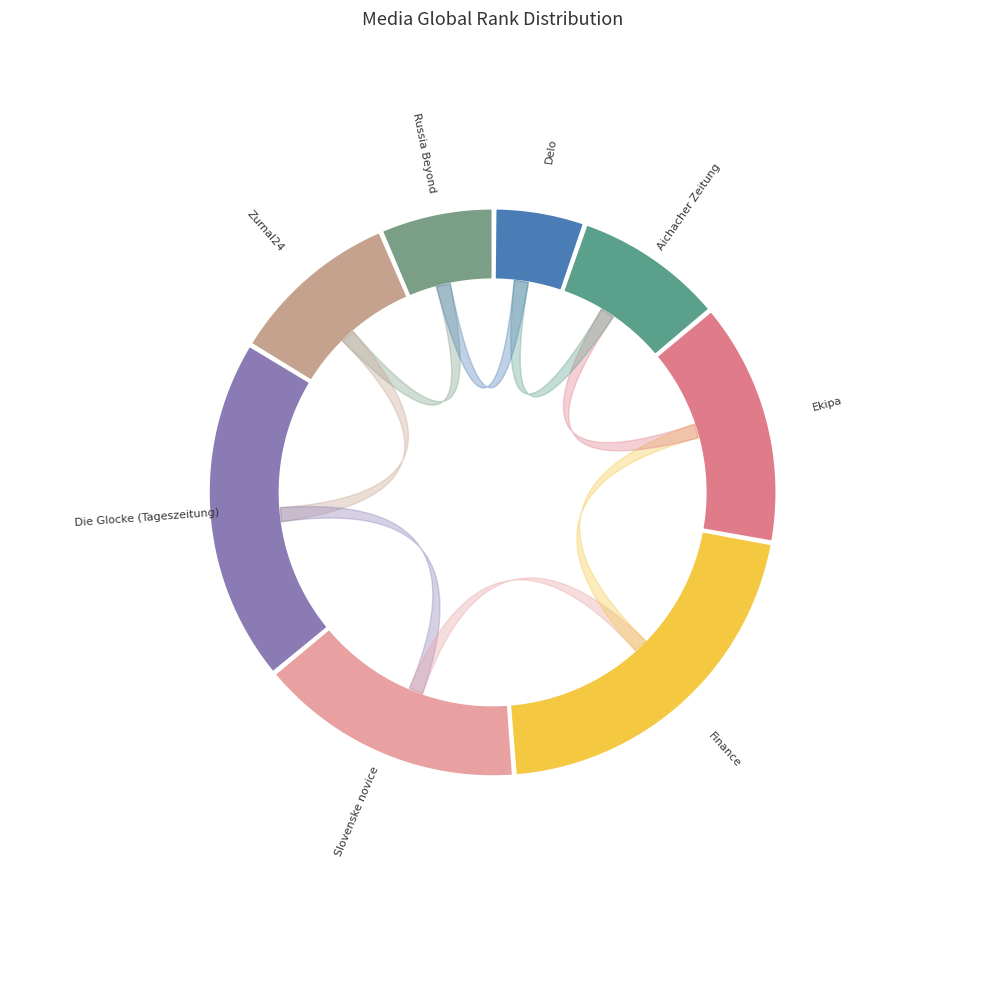

Rank the categories by value from lowest to highest.

Delo, Russia Beyond, Aichacher Zeitung, Zurnal24, Ekipa, Slovenske novice, Die Glocke (Tageszeitung), Finance